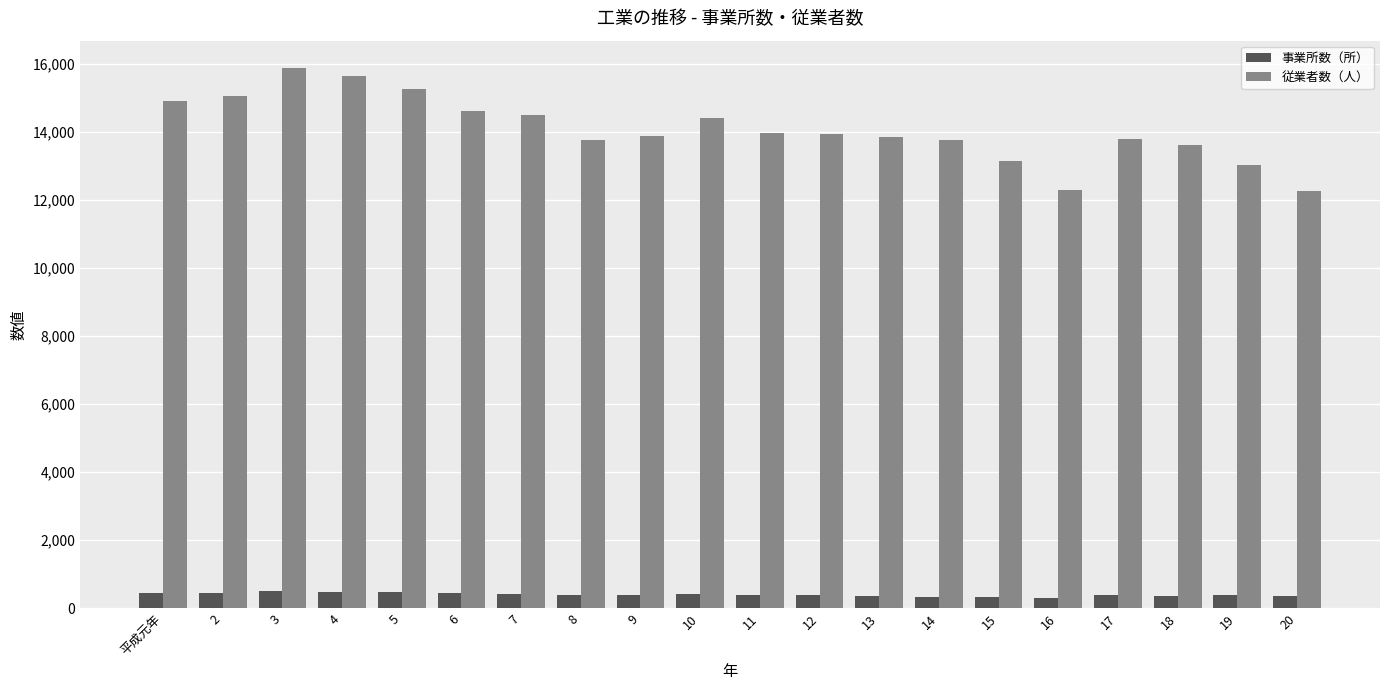

How many series are shown in this chart?

2